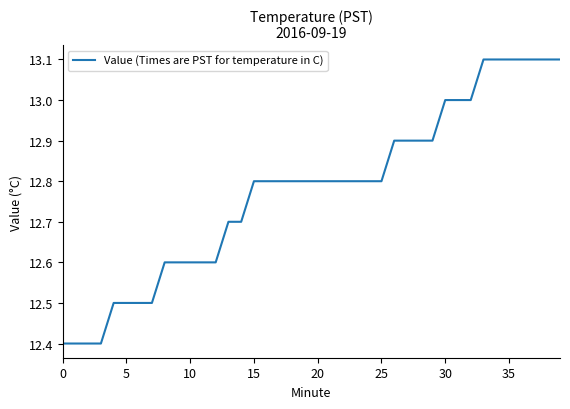

What is the smallest value displayed?

12.4